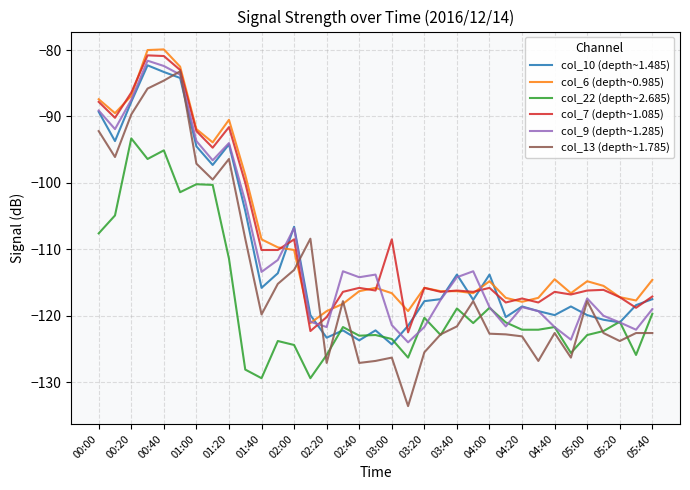

What is the smallest value displayed?

-133.6